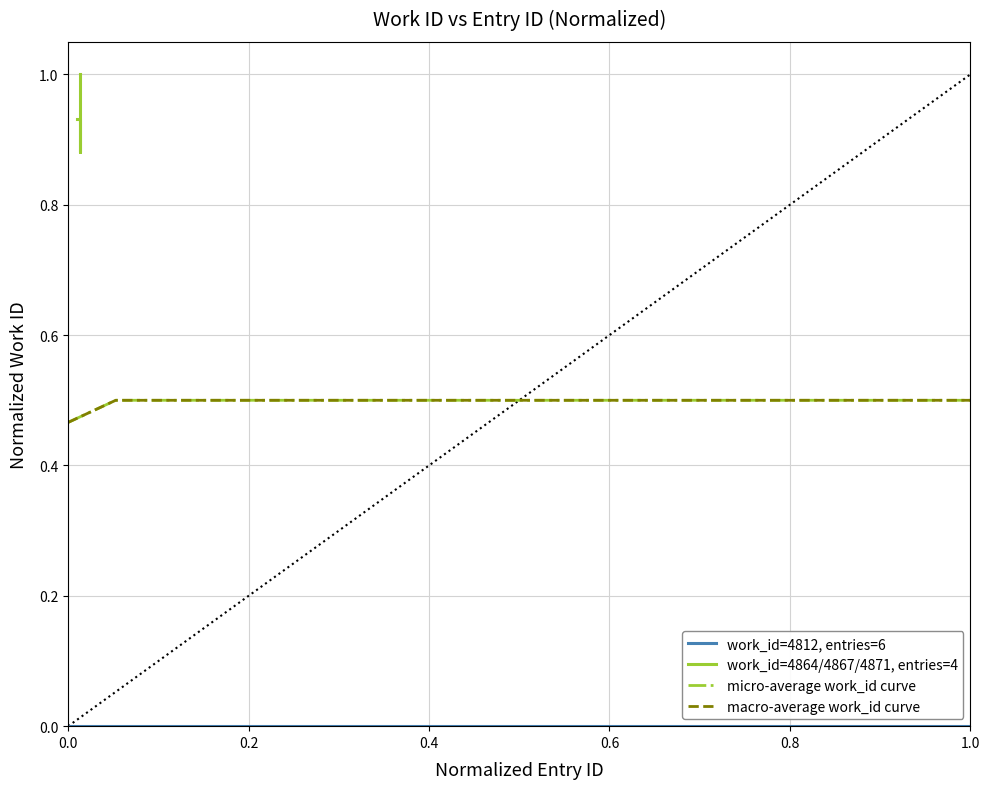

True or false: work_id=4864/4867/4871, entries=4 has more than 0 interior local peaks.

False